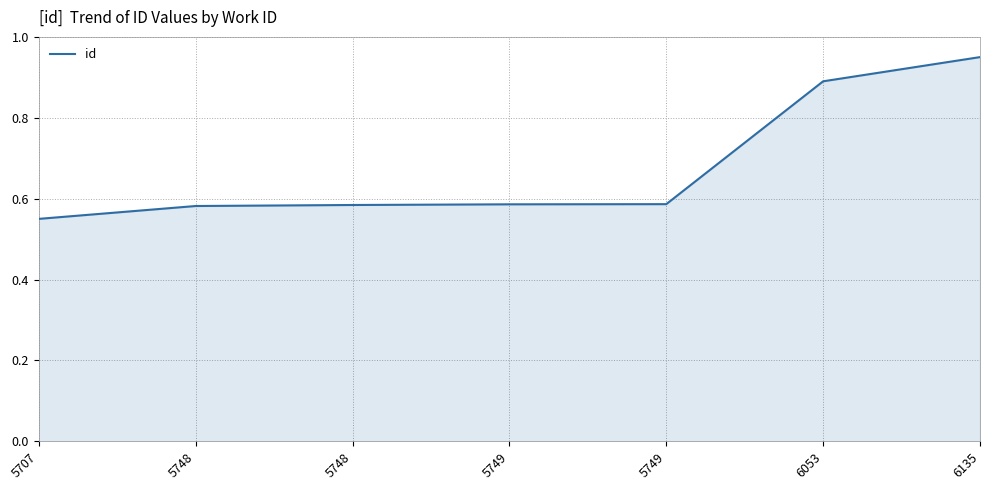

List the labels in order of value, smallest first.

5707, 5748, 5748, 5749, 5749, 6053, 6135